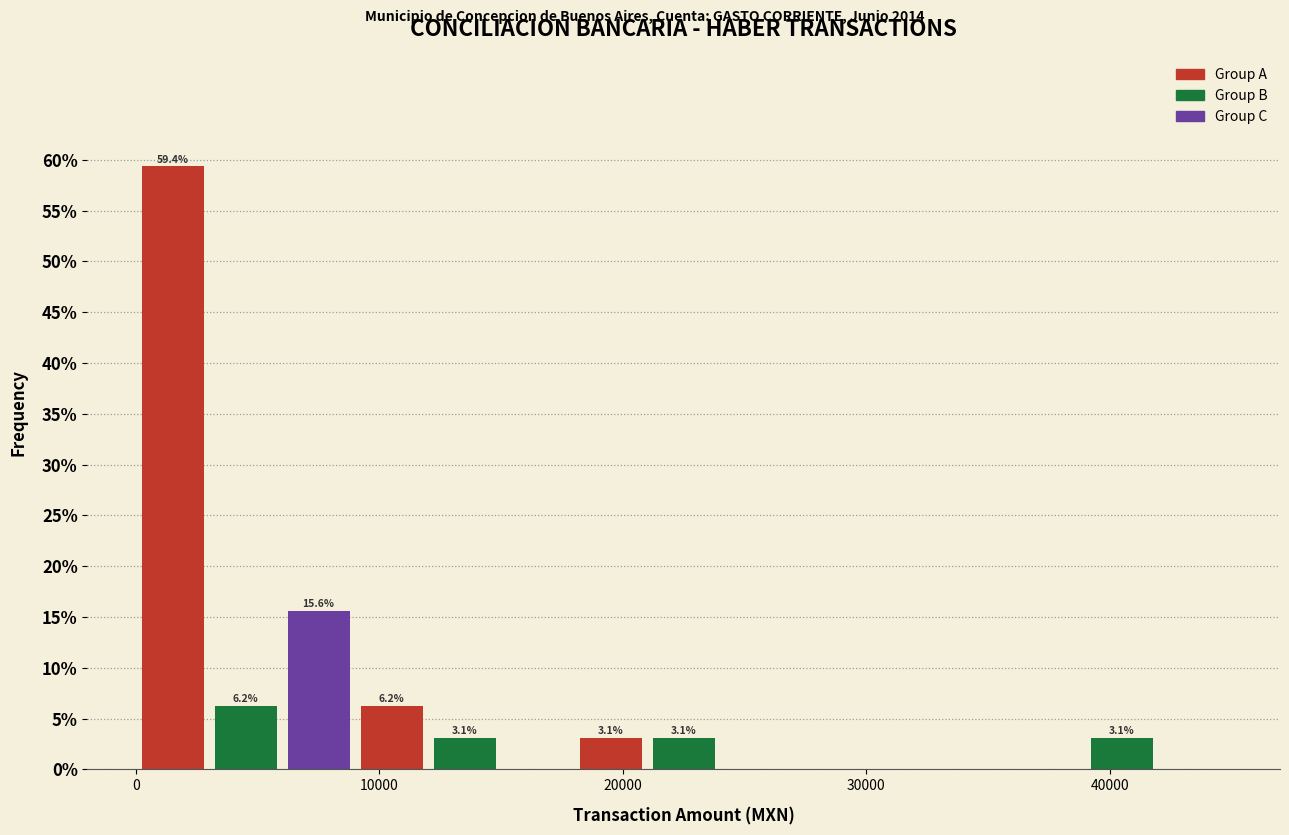

Read against the x-axis, roughly where is the centre of the tallest bar?

2000